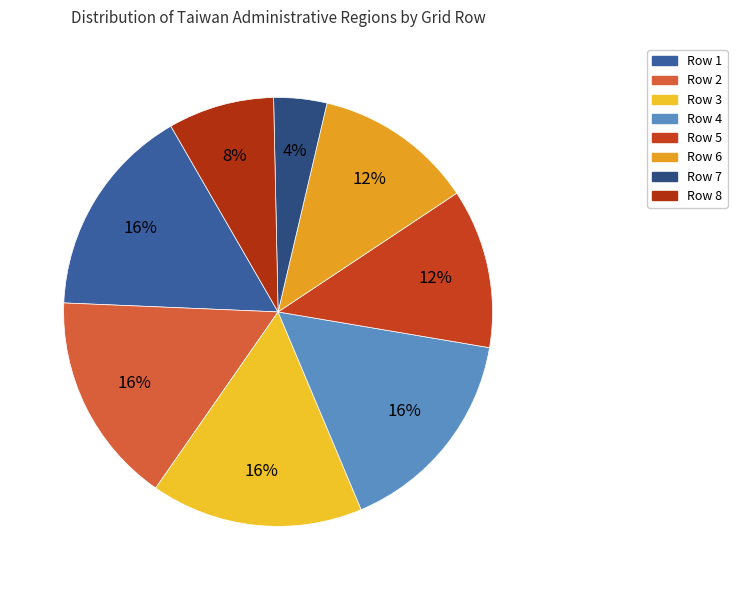

Count the number of slices in the pie.

8